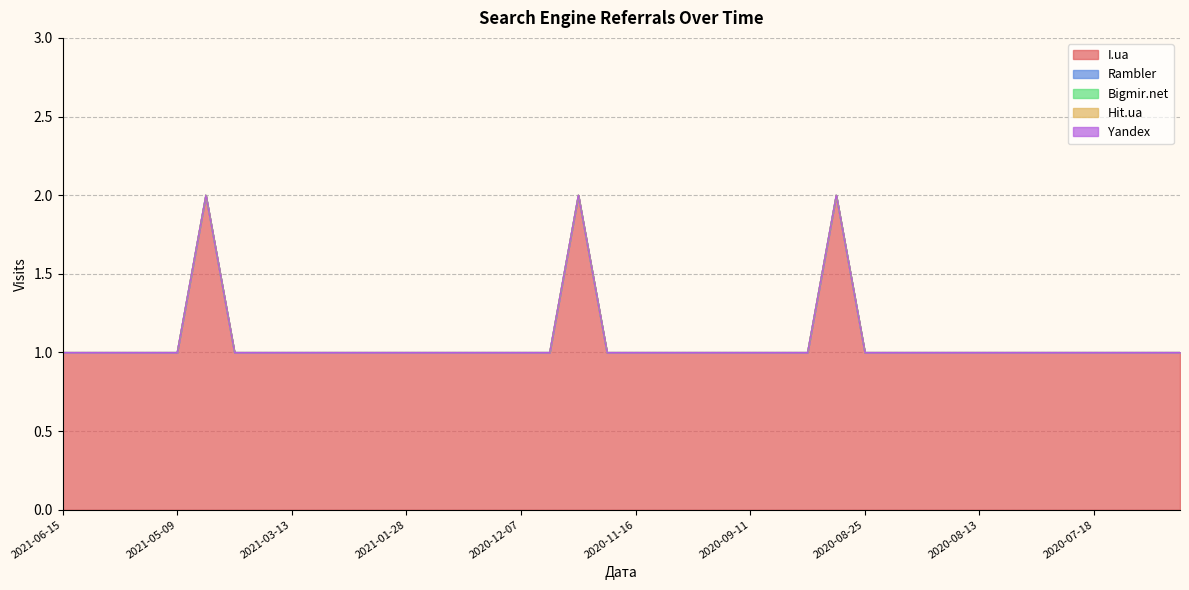

Reading left to right, transcribe all the data shown in this chart.

I.ua: 1	1	1	1	1	2	1	1	1	1	1	1	1	1	1	1	1	1	2	1	1	1	1	1	1	1	1	2	1	1	1	1	1	1	1	1	1	1	1	1
Rambler: 0	0	0	0	0	0	0	0	0	0	0	0	0	0	0	0	0	0	0	0	0	0	0	0	0	0	0	0	0	0	0	0	0	0	0	0	0	0	0	0
Bigmir.net: 0	0	0	0	0	0	0	0	0	0	0	0	0	0	0	0	0	0	0	0	0	0	0	0	0	0	0	0	0	0	0	0	0	0	0	0	0	0	0	0
Hit.ua: 0	0	0	0	0	0	0	0	0	0	0	0	0	0	0	0	0	0	0	0	0	0	0	0	0	0	0	0	0	0	0	0	0	0	0	0	0	0	0	0
Yandex: 0	0	0	0	0	0	0	0	0	0	0	0	0	0	0	0	0	0	0	0	0	0	0	0	0	0	0	0	0	0	0	0	0	0	0	0	0	0	0	0